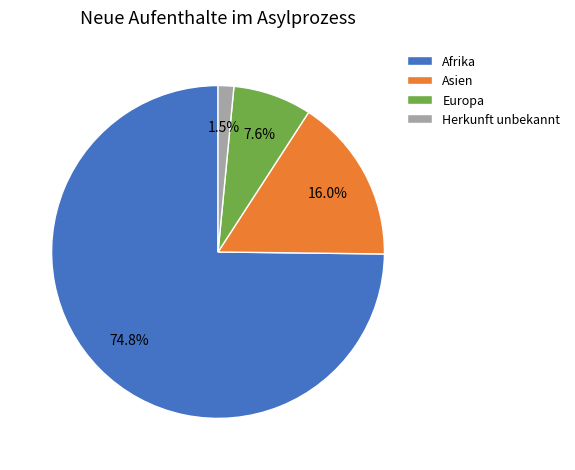

Do Asien and Europa together represent more than half of the pie?

No